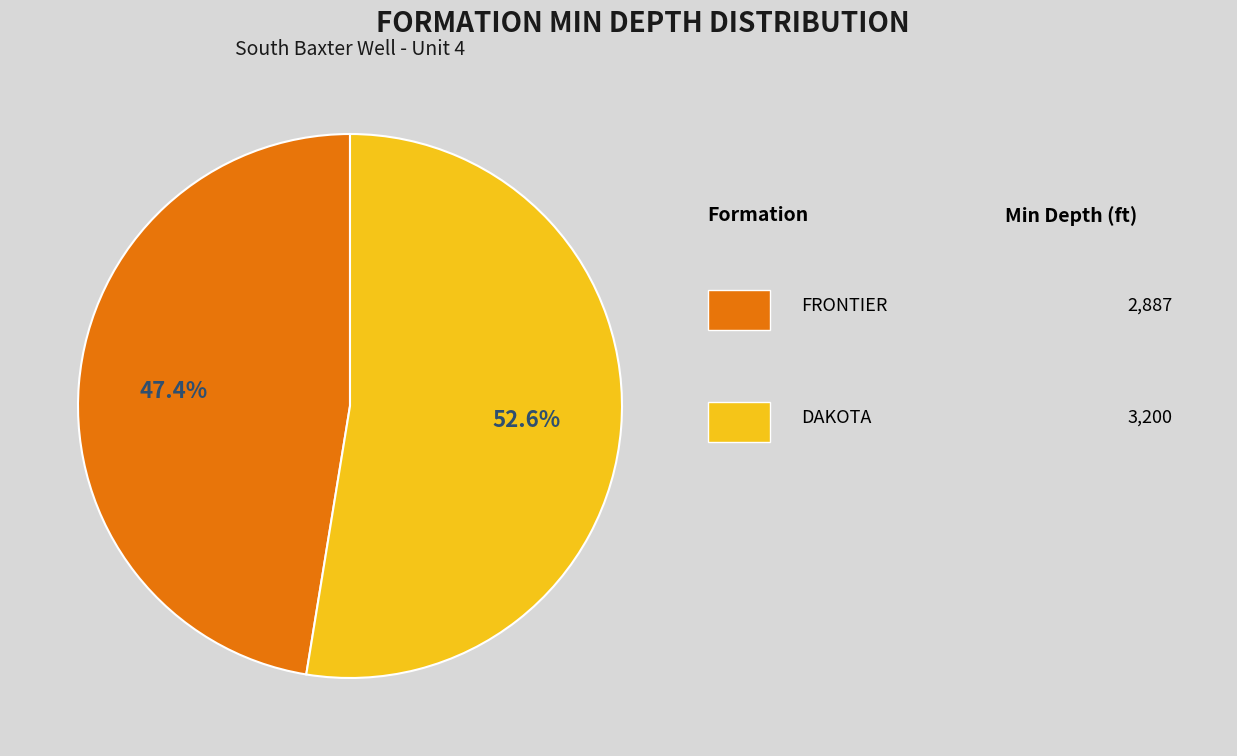

Is there any slice that represents more than half of the pie?

Yes